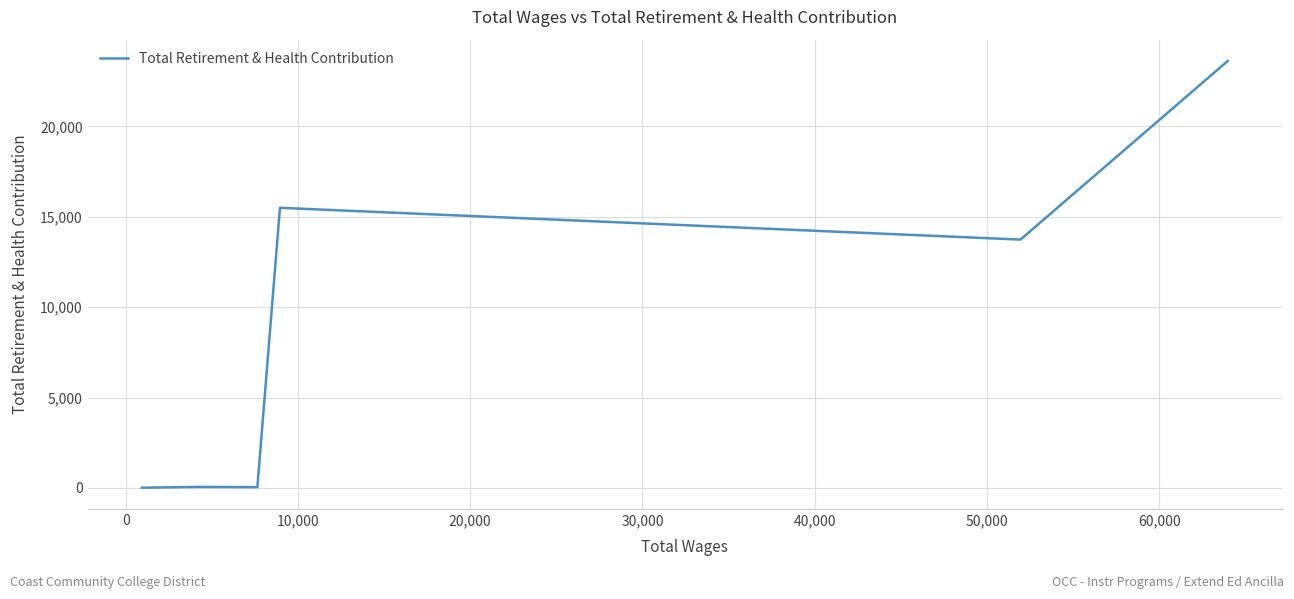

What is the difference between the maximum and minimum values?

23612